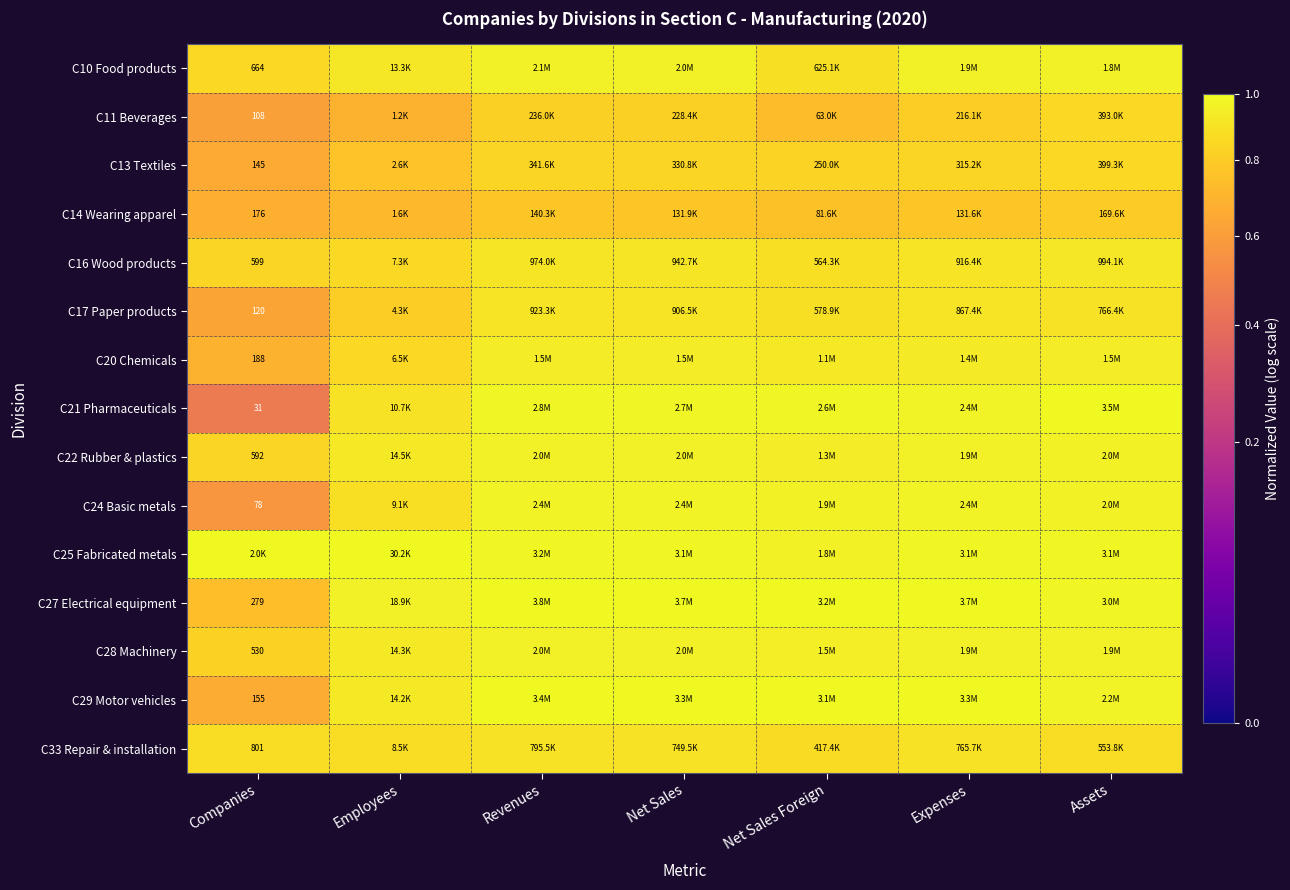

What is the approximate value of C20 Chemicals at Revenues?

0.9